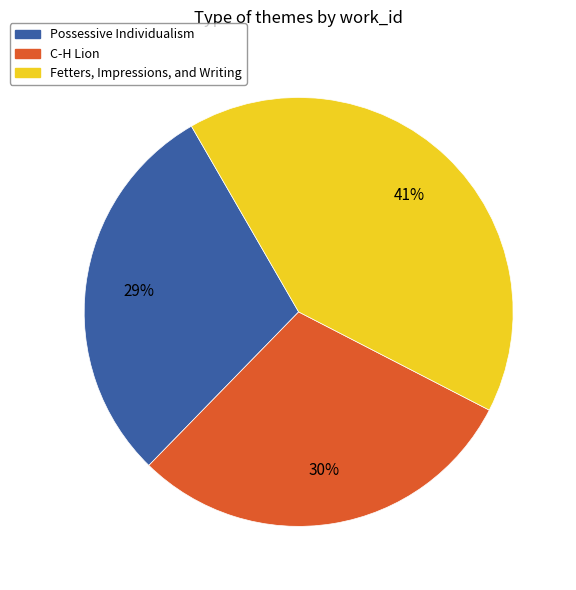

What is the ratio of the value at Fetters, Impressions, and Writing to the value at C-H Lion?

1.4